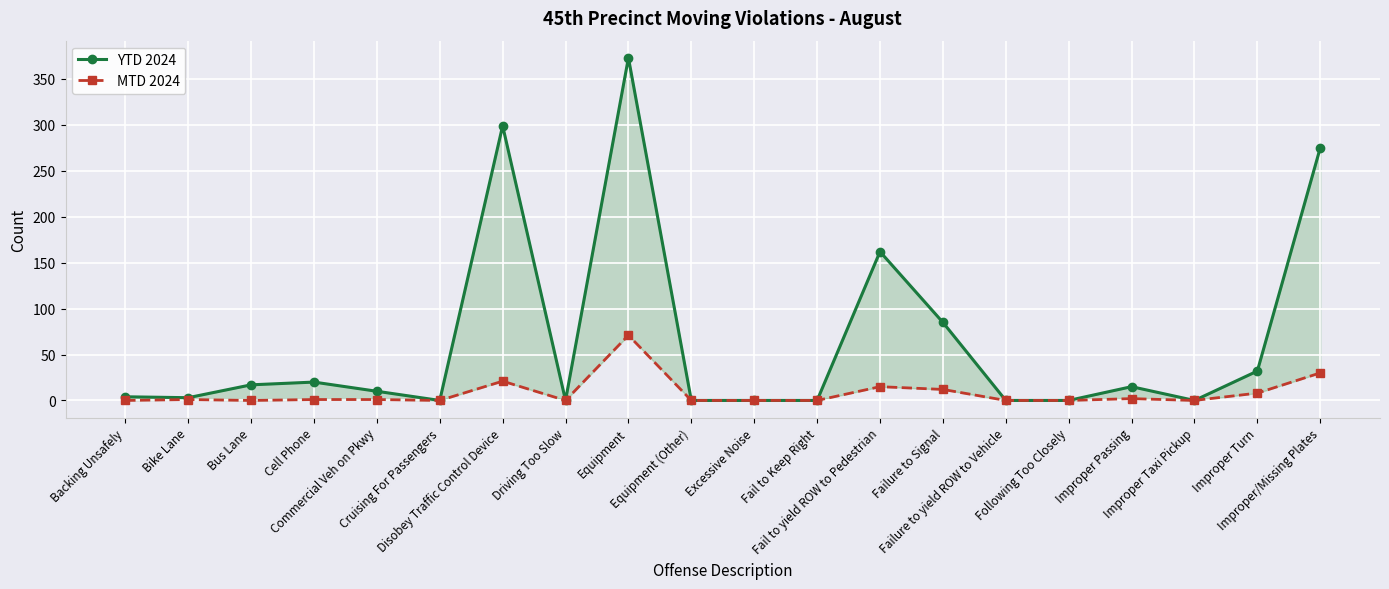

At which label is MTD 2024 closest to 35?

Improper/Missing Plates